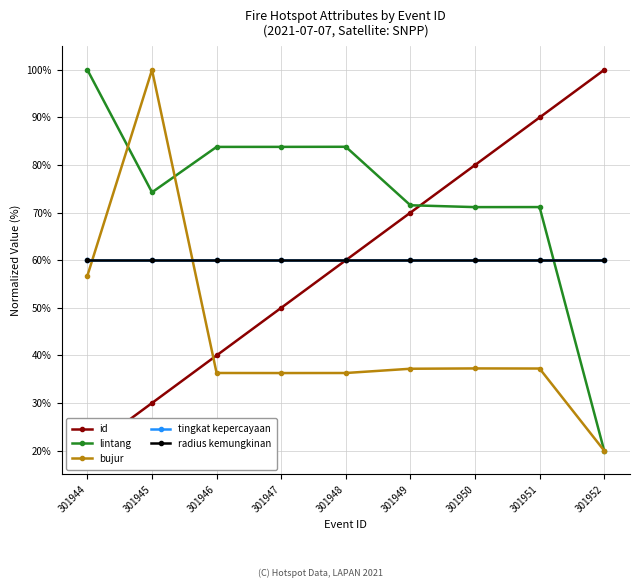

True or false: id and tingkat kepercayaan cross at least once.

False